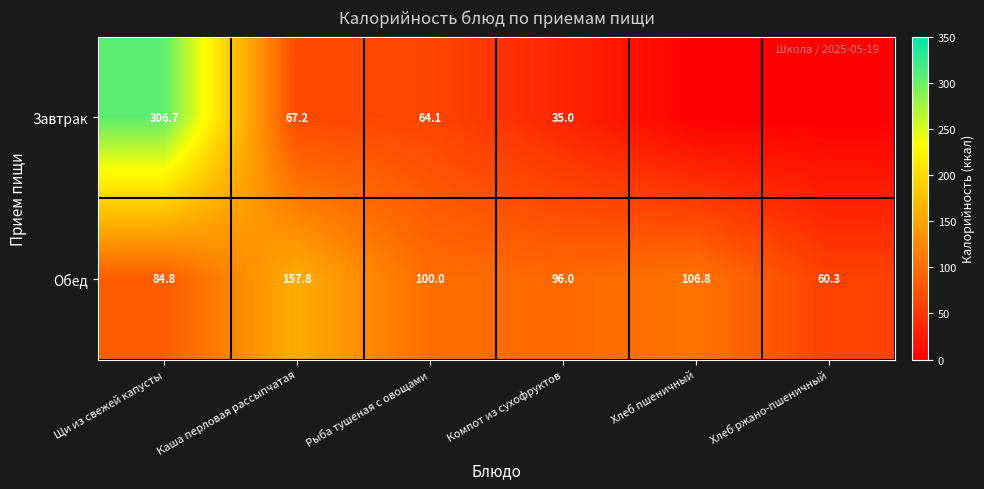

At Щи из свежей капусты, list the series in order from largest to smallest.

Завтрак, Обед